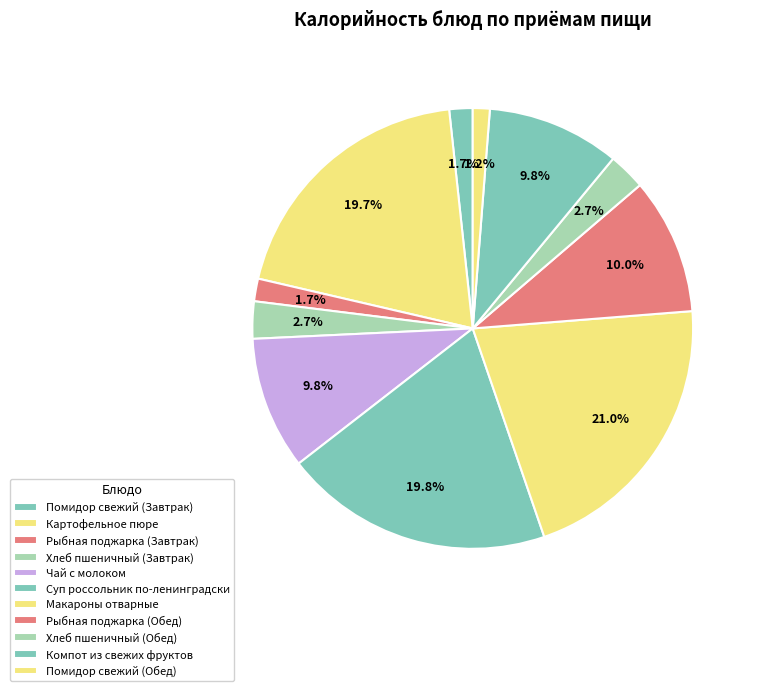

Which category has the biggest portion of the pie?

Макароны отварные